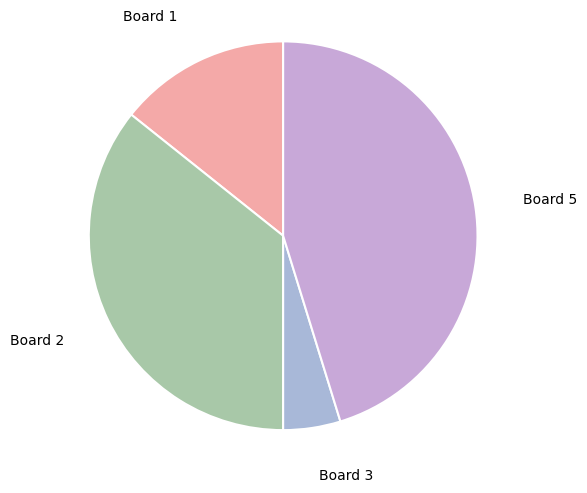

What is the smallest slice in the pie chart?

Board 3